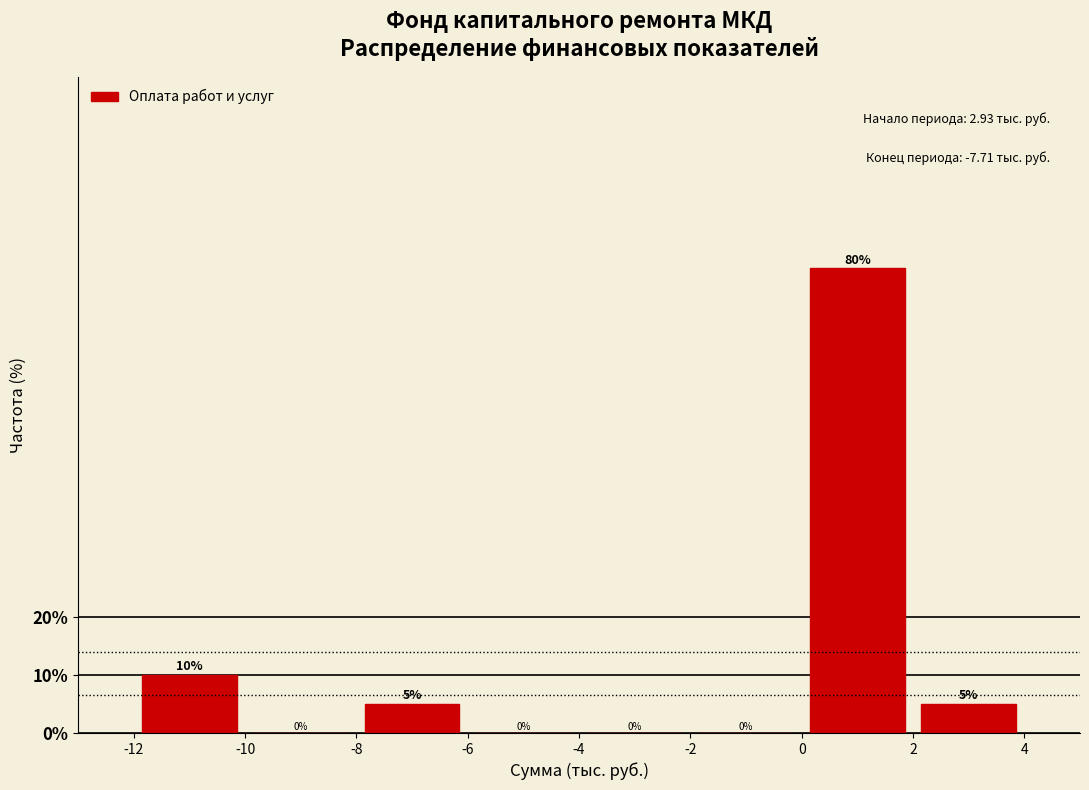

What is the height of the bar covering 0 to 2 on the x-axis?

80